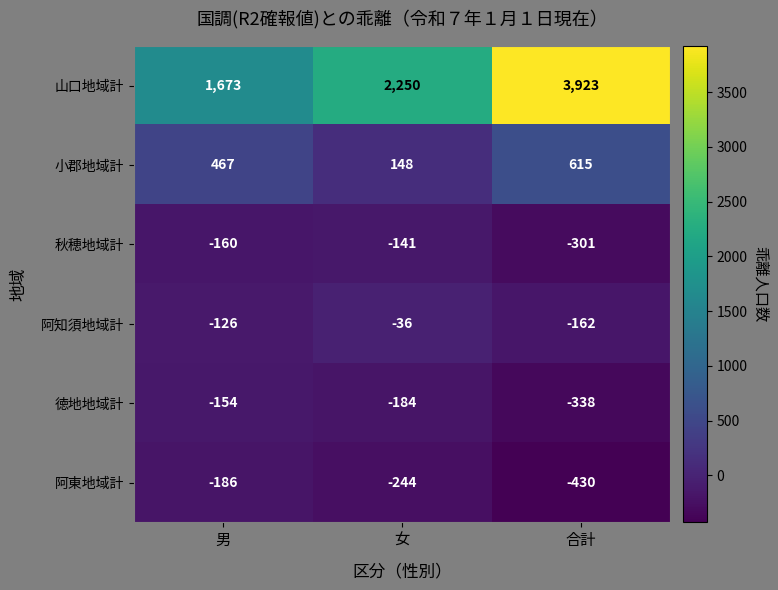

Count the number of data series in this chart.

6